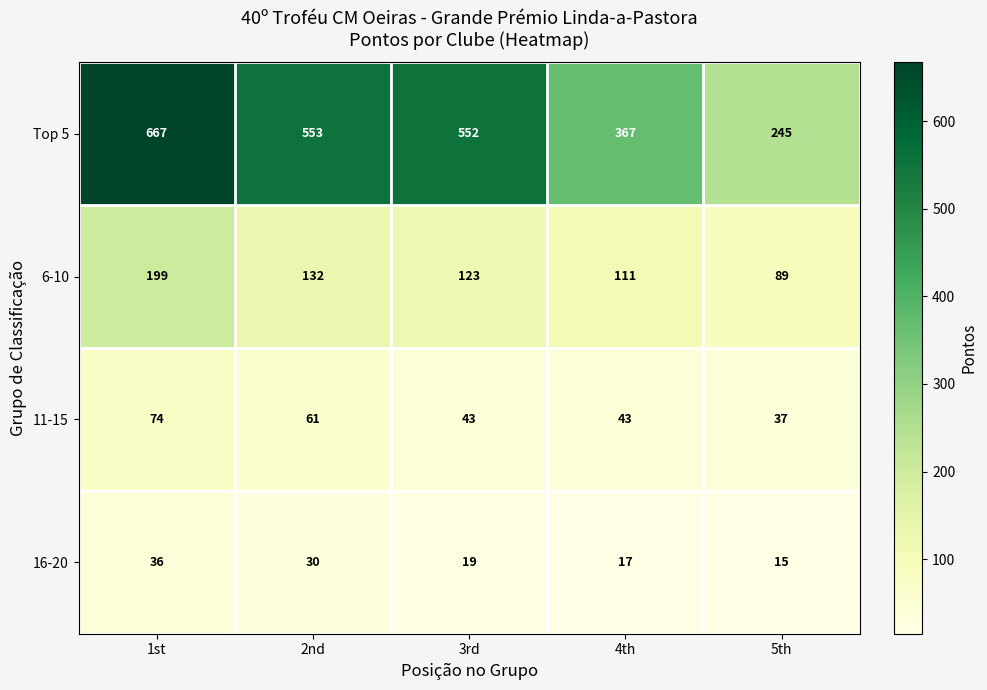

Between 1st and 2nd, which series saw the biggest shift?

Top 5